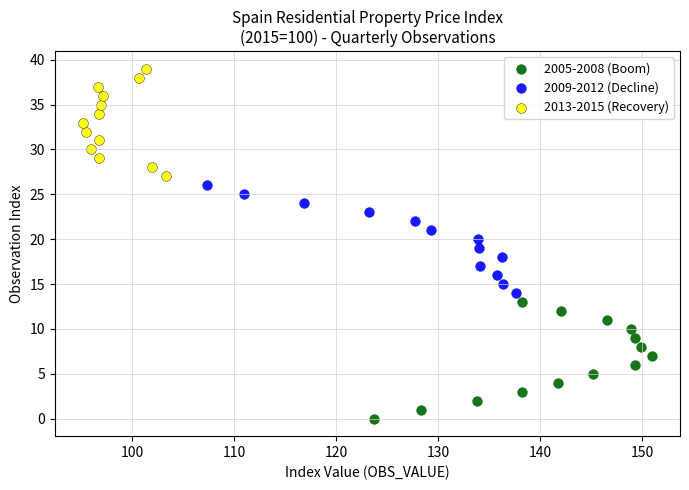

Which series reaches the minimum Y coordinate?

2005-2008 (Boom)